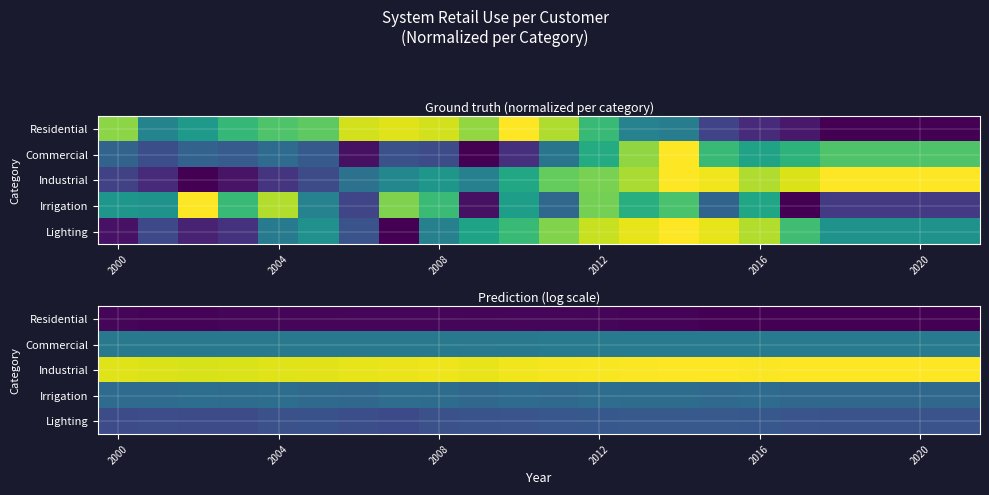

At which category is the sum across all series the highest?

14